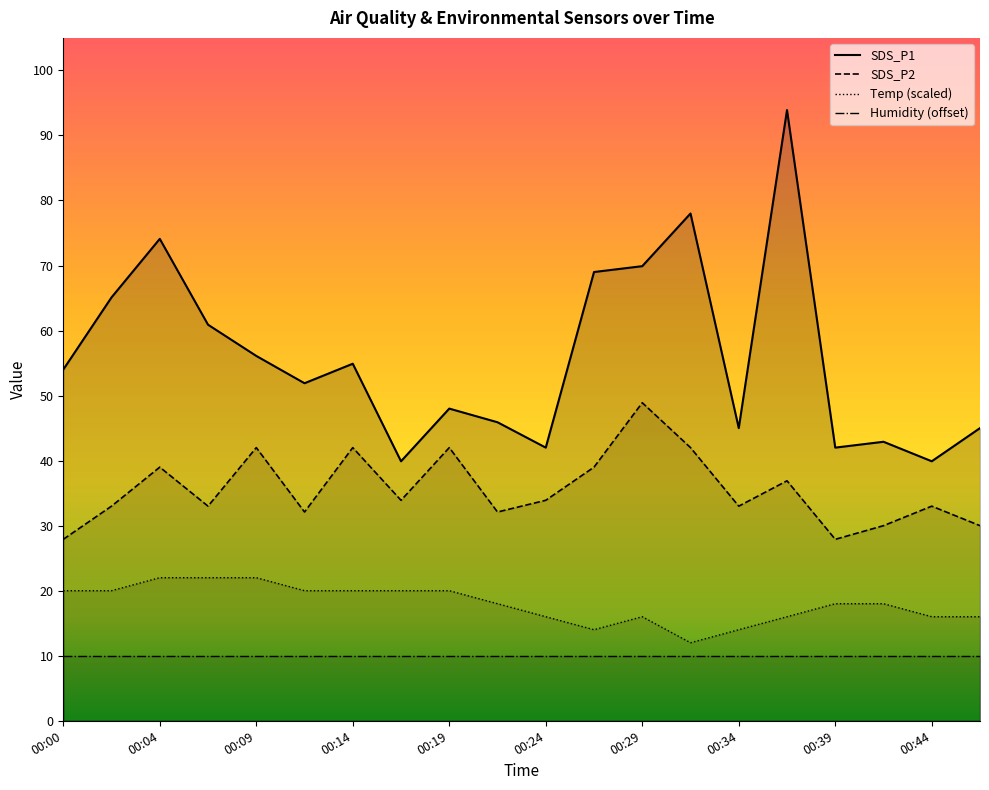

What value does the SDS_P2 series have at 00:41?

30.0